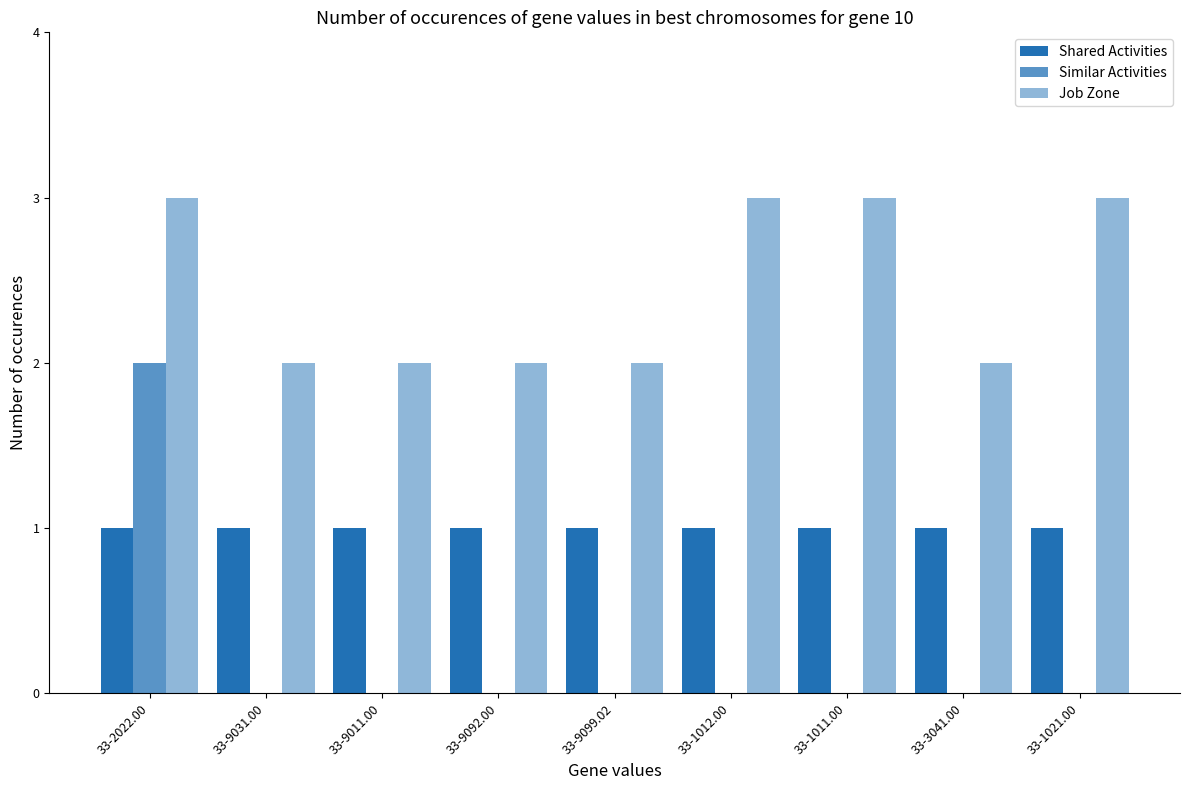

What is the difference between the second highest and minimum values in the Job Zone series?

1